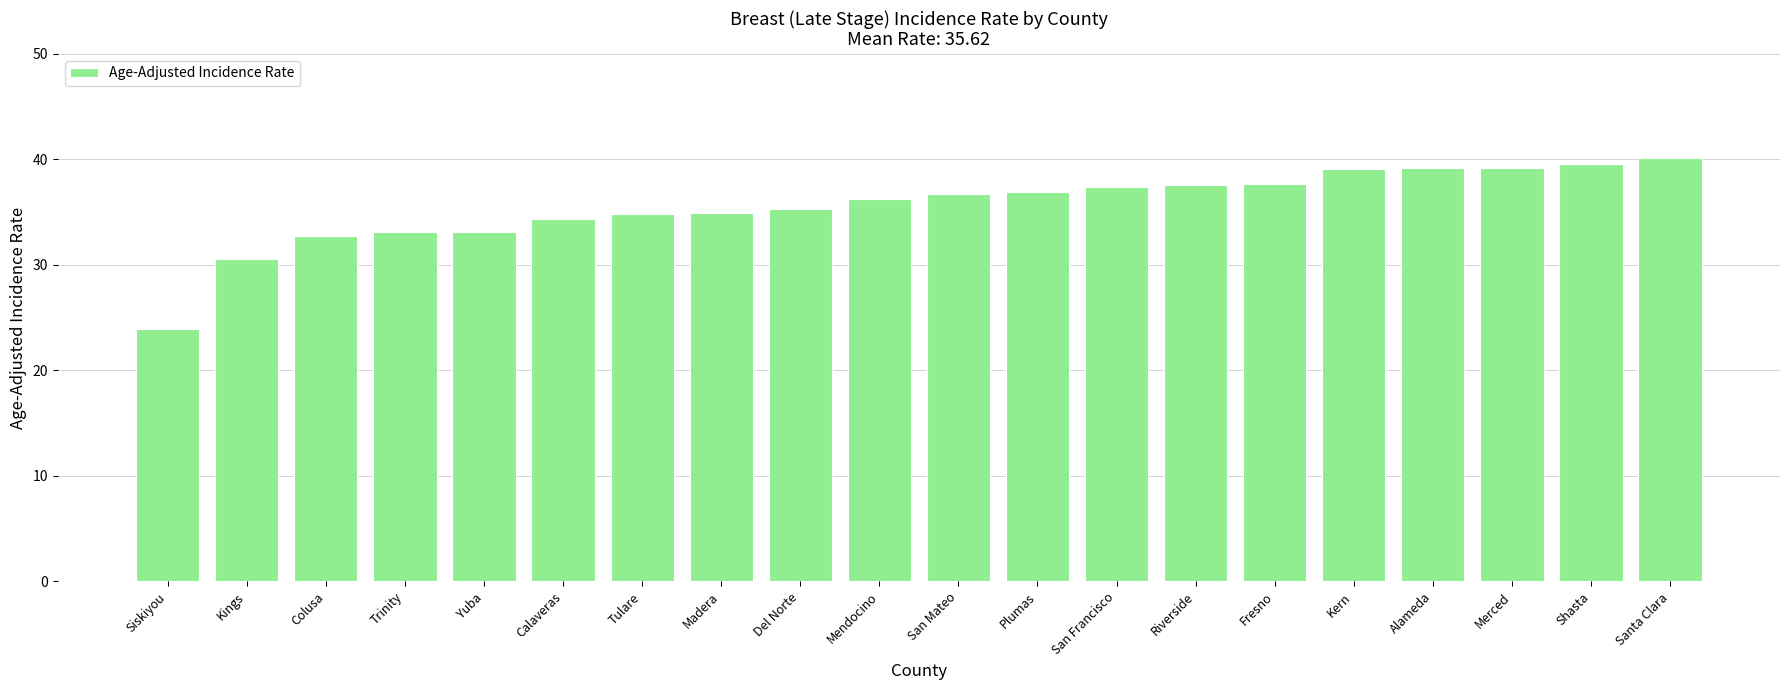

What is the minimum value shown in the chart?

23.9